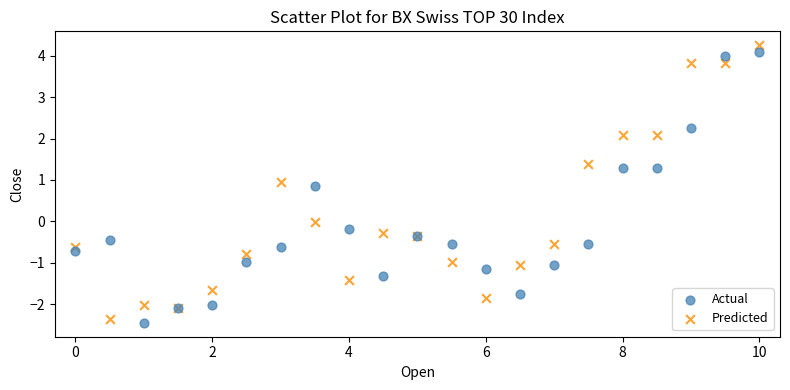

What is the X range (max minus min) for the scatter plot?

10.0